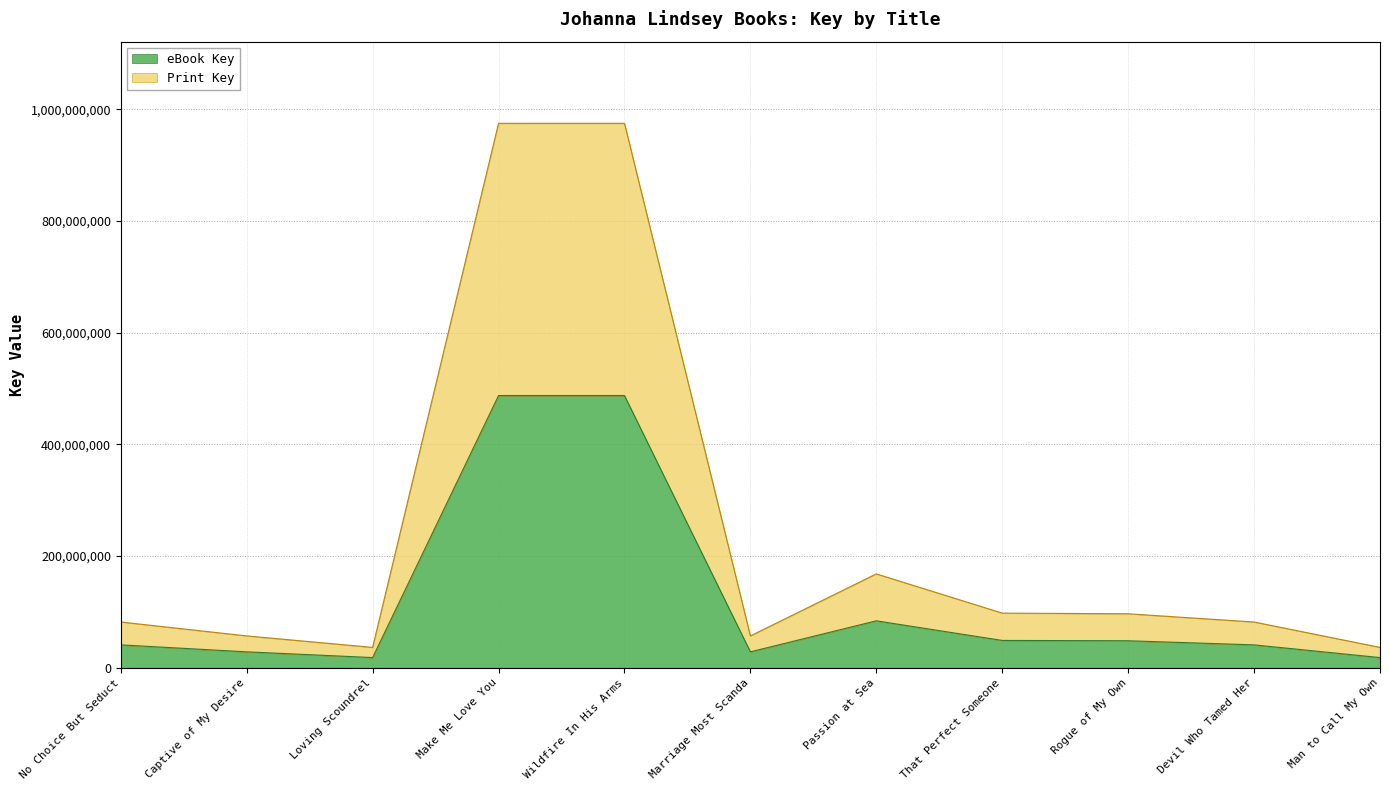

What is the maximum value for eBook Key?

487481056